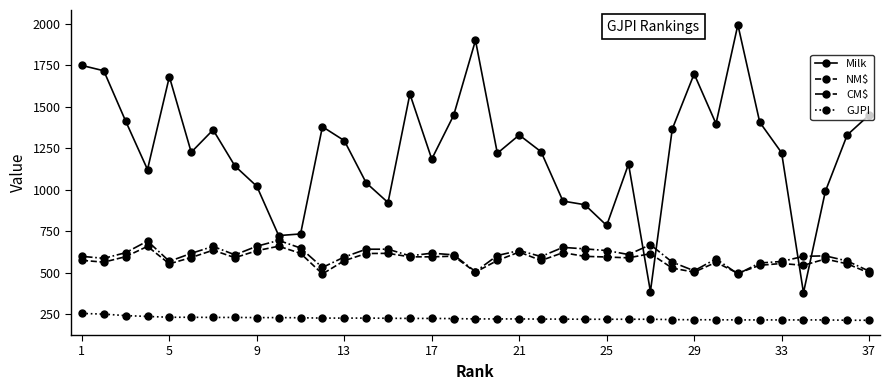

What is the value of the NM$ point at the 11th from the left?

616